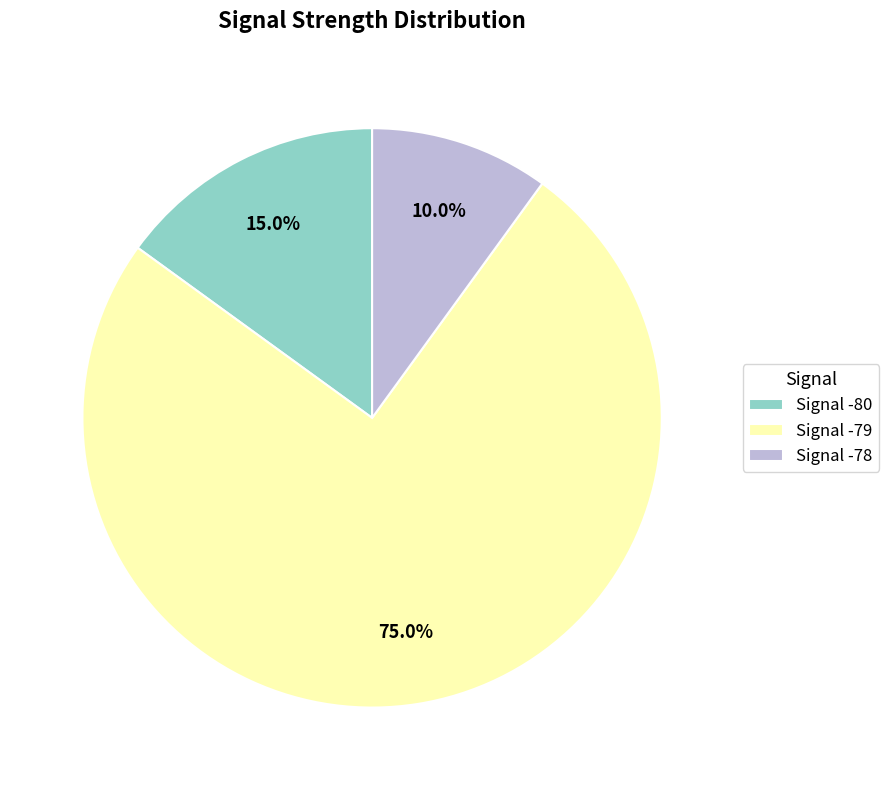

Combined, what portion of the pie is Signal -78 and Signal -79?

85.0%